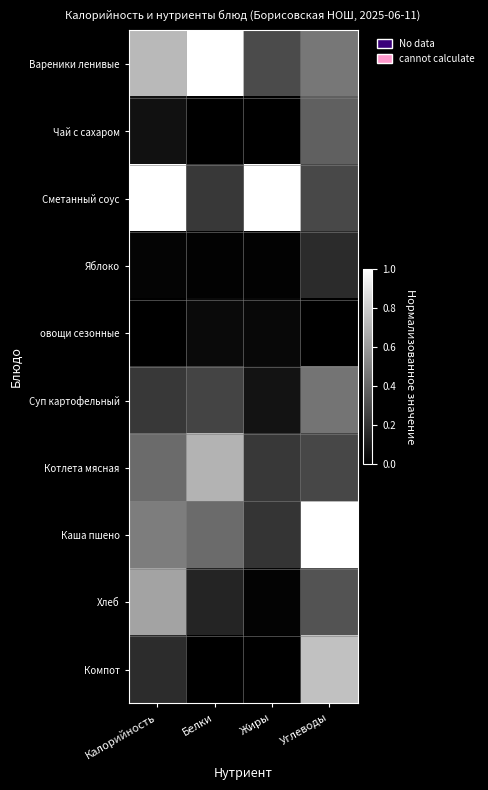

What is the total value across all series at Жиры?

1.9